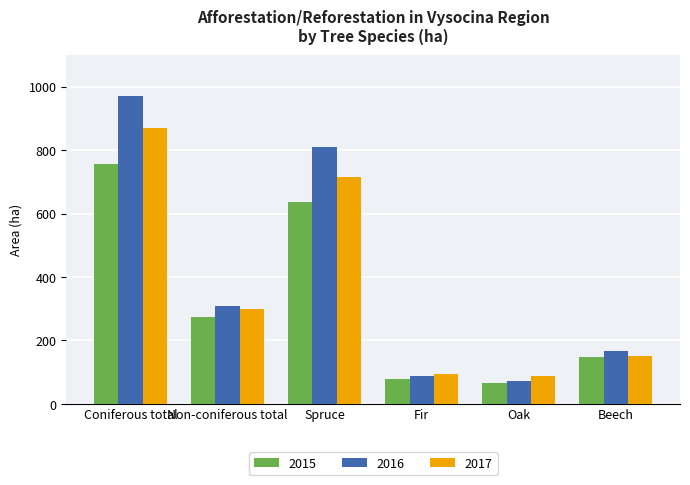

What is the difference between the second highest and minimum values in the 2015 series?

570